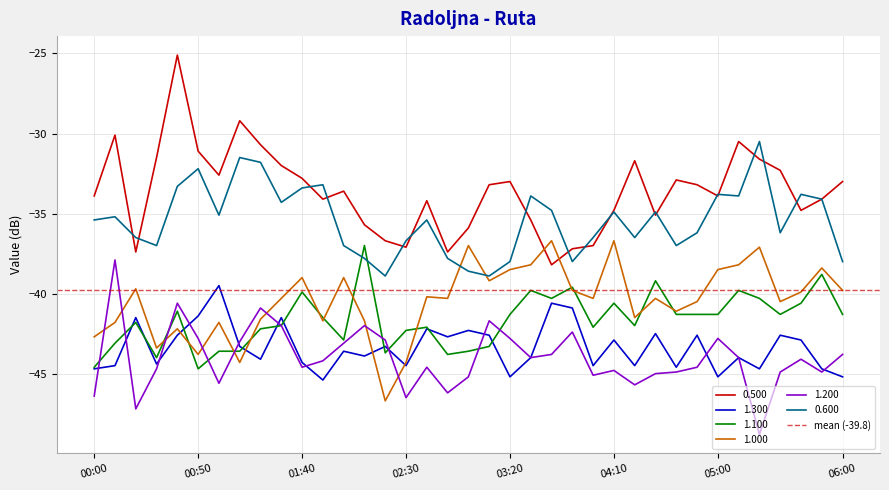

What is the difference between the maximum and minimum values in the 1.000 series?

10.0